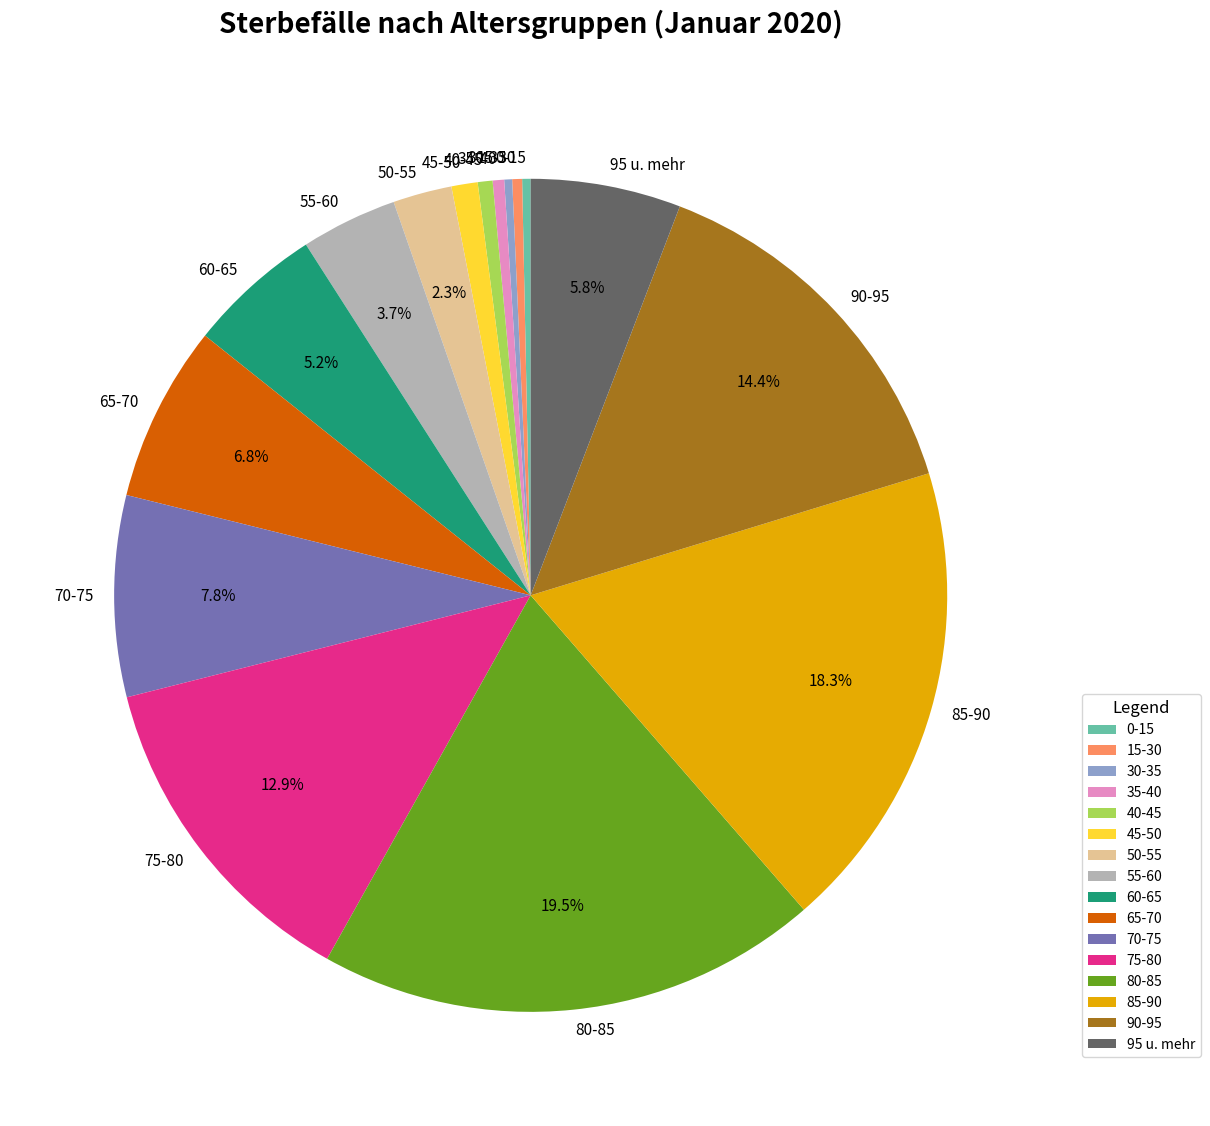

Combined, what portion of the pie is 95 u. mehr and 90-95?

20.3%